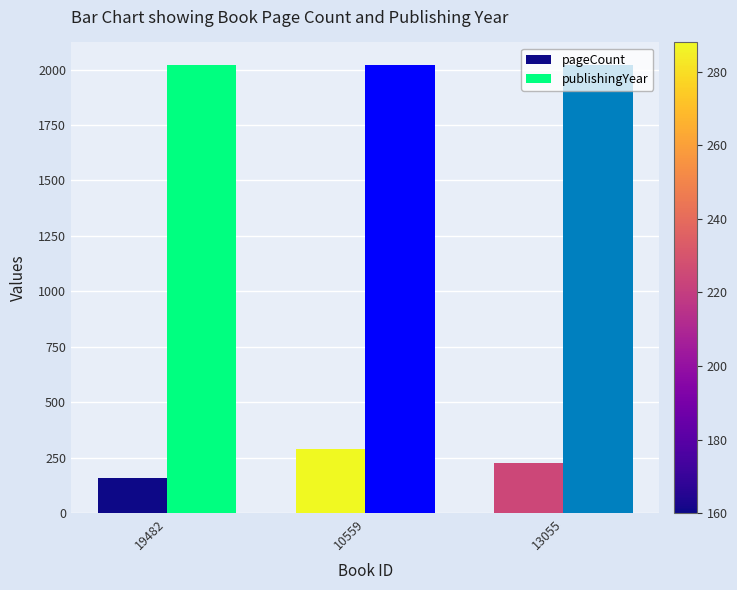

What is the difference between the publishingYear values at 10559 and 19482?

2